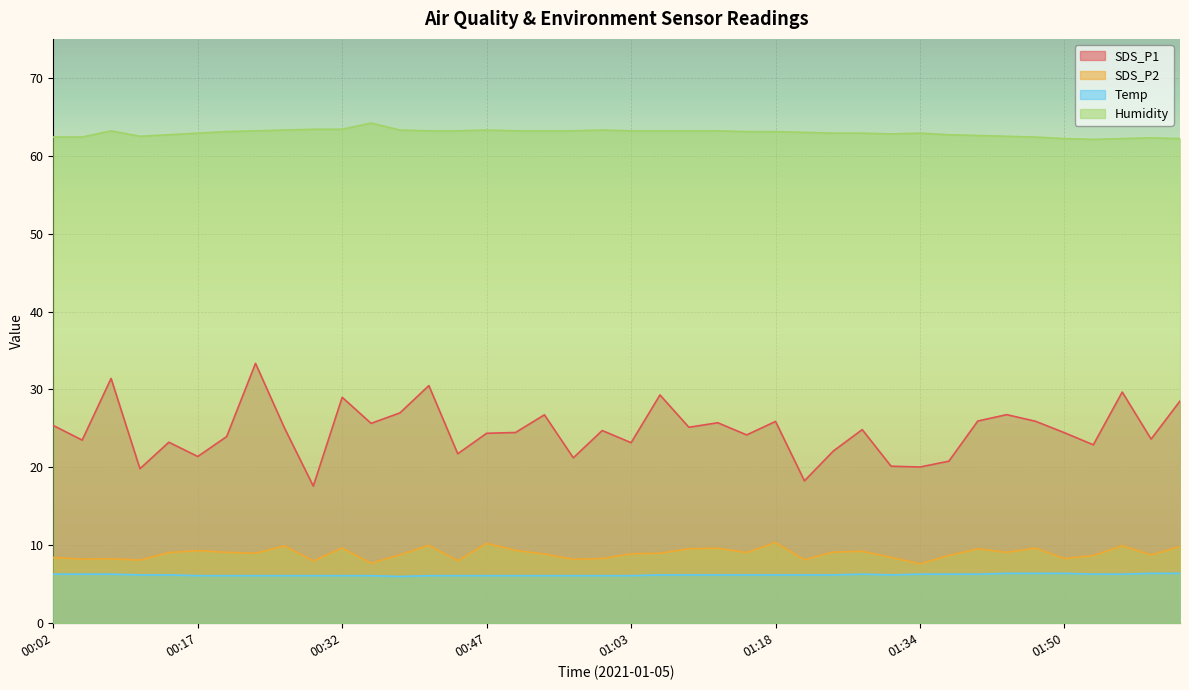

Reading left to right, what are all the values shown in this chart?

SDS_P1: 25.4	23.5	31.4	19.8	23.2	21.4	23.9	33.4	25.1	17.6	29.0	25.6	27.0	30.5	21.8	24.4	24.5	26.8	21.2	24.7	23.2	29.3	25.1	25.7	24.2	25.9	18.3	22.1	24.9	20.1	20.1	20.8	25.9	26.8	25.9	24.4	22.9	29.7	23.6	28.5
SDS_P2: 8.4	8.2	8.3	8.1	9.1	9.3	9.1	9.0	9.9	8.0	9.7	7.7	8.8	10.0	8.0	10.2	9.3	8.9	8.2	8.3	8.9	9.0	9.6	9.6	9.1	10.3	8.2	9.1	9.2	8.4	7.6	8.7	9.6	9.1	9.7	8.3	8.7	9.9	8.8	9.8
Temp: 6.3	6.3	6.3	6.2	6.2	6.1	6.1	6.1	6.1	6.1	6.1	6.1	6.0	6.1	6.1	6.1	6.1	6.1	6.1	6.1	6.1	6.2	6.2	6.2	6.2	6.2	6.2	6.2	6.3	6.2	6.3	6.3	6.3	6.4	6.4	6.4	6.3	6.3	6.4	6.4
Humidity: 62.4	62.4	63.2	62.5	62.7	62.9	63.1	63.2	63.3	63.4	63.4	64.2	63.3	63.2	63.2	63.3	63.2	63.2	63.2	63.3	63.2	63.2	63.2	63.2	63.1	63.1	63.0	62.9	62.9	62.8	62.9	62.7	62.6	62.5	62.4	62.2	62.1	62.2	62.3	62.2